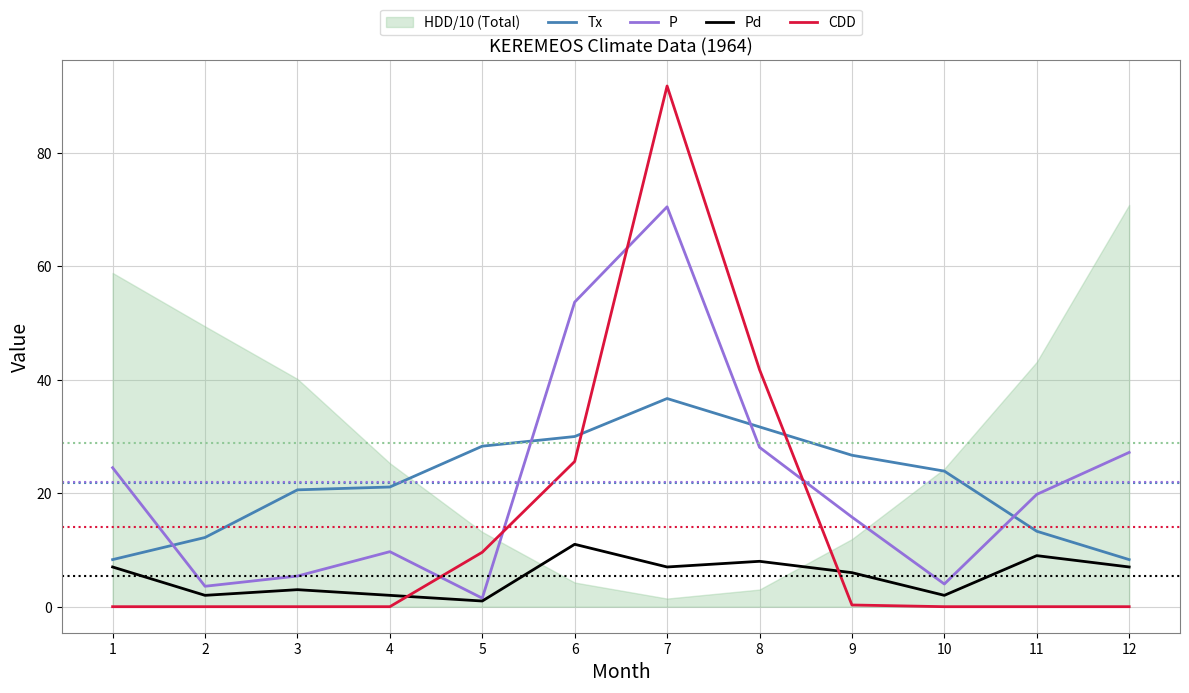

True or false: Tx has more than 0 interior local peaks.

True